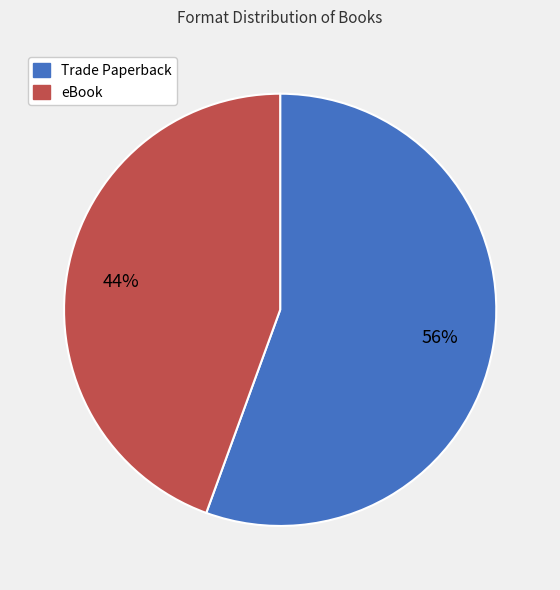

What is the majority slice?

Trade Paperback